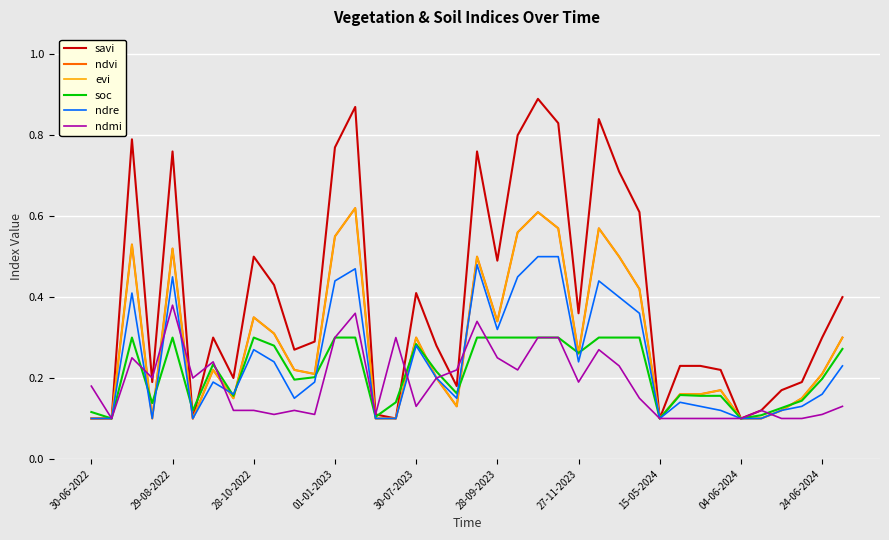

Does the chart have visible grid lines?

Yes